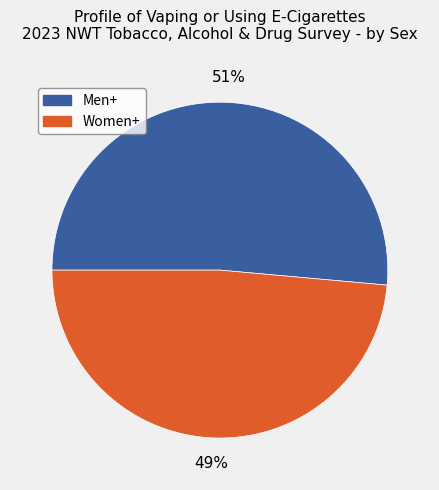

Rank the categories by value from lowest to highest.

Women+, Men+